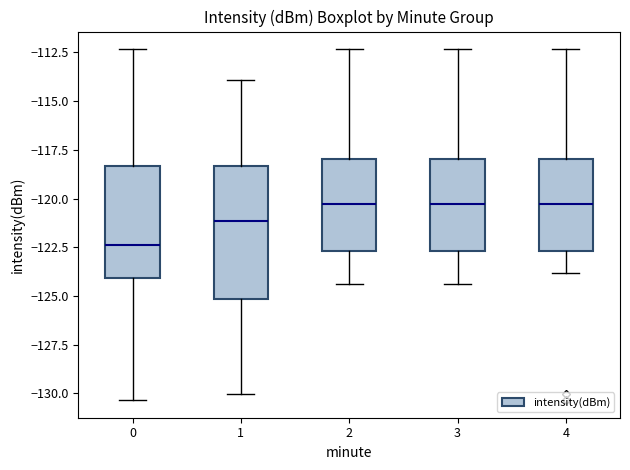

Reading left to right, read every box against the y-axis: the position of its median line, the range the box covers, and the ends of its whiskers. The values are not printed on the chart, so give them approximately, as read against the axis.

0: median -122.5, box -124.0 to -118.5, whiskers -130.5 to -112.5
1: median -121.0, box -125.0 to -118.5, whiskers -130.0 to -114.0
2: median -120.5, box -122.5 to -118.0, whiskers -124.5 to -112.5
3: median -120.5, box -122.5 to -118.0, whiskers -124.5 to -112.5
4: median -120.5, box -122.5 to -118.0, whiskers -124.0 to -112.5